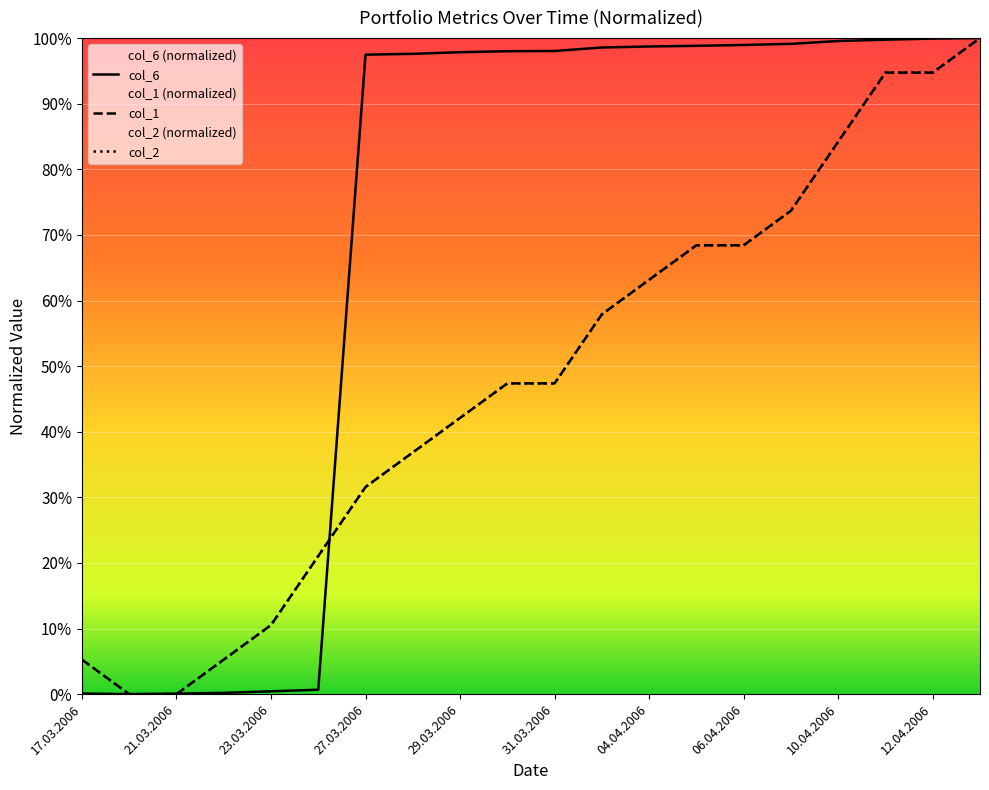

How many values in col_1 are above zero?

18